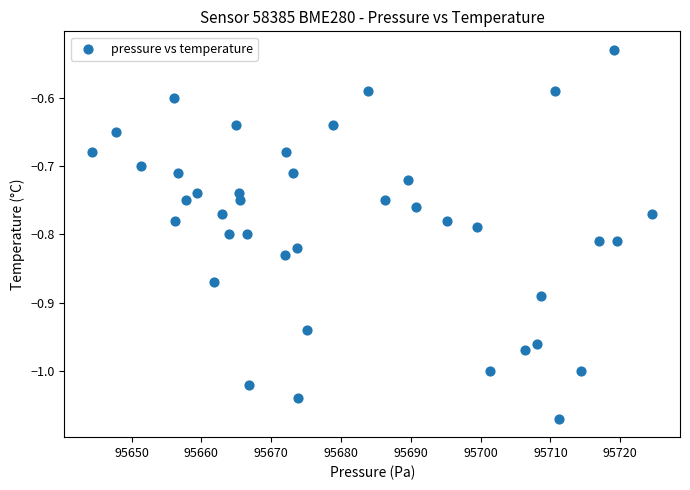

What is the range of Y values (max minus min)?

0.5